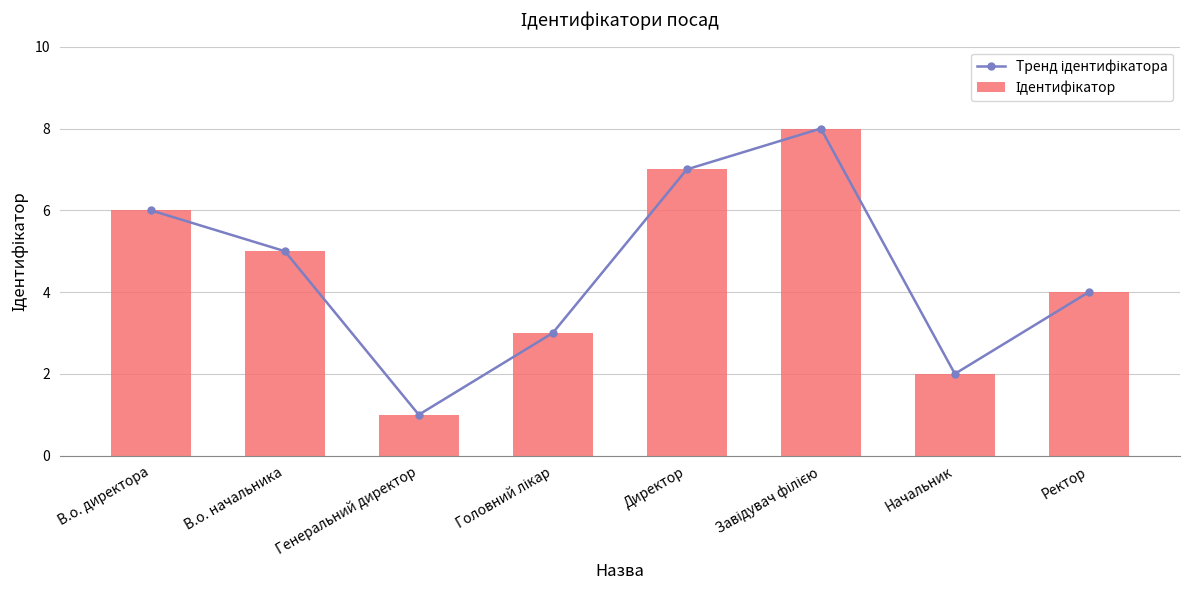

Rank the categories by Тренд ідентифікатора value from lowest to highest.

Генеральний директор, Начальник, Головний лікар, Ректор, В.о. начальника, В.о. директора, Директор, Завідувач філією